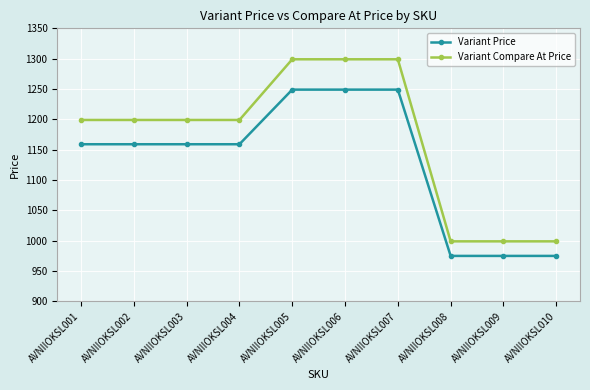

What is the approximate value of Variant Compare At Price at AVNIIOKSL008, to the nearest 5?

1000